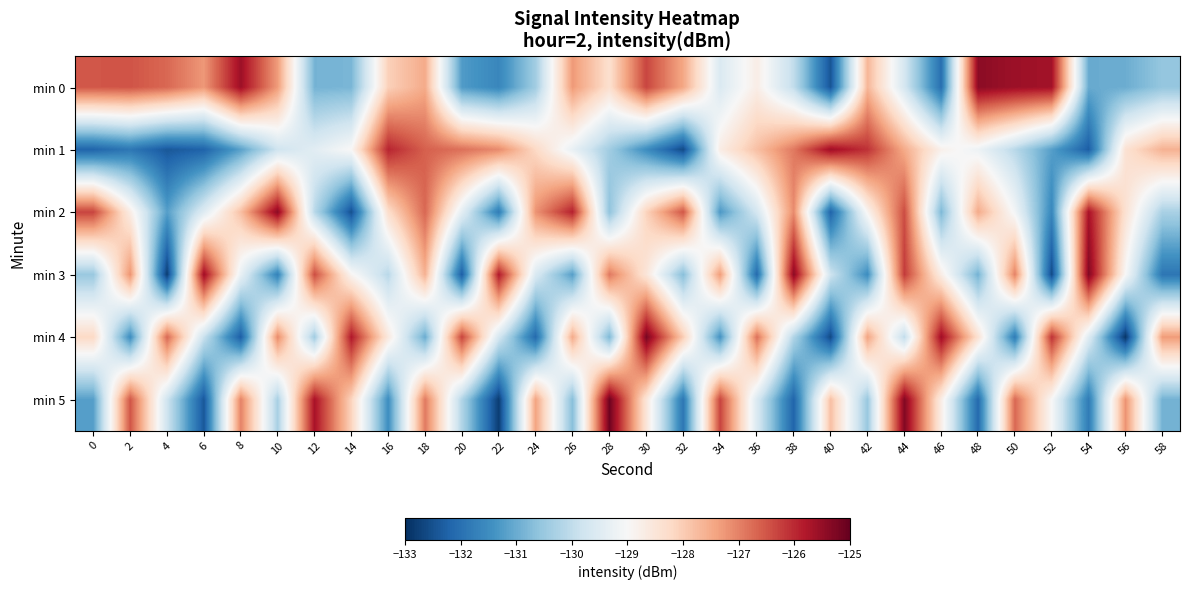

At how many categories does at least one series exceed -132?

30